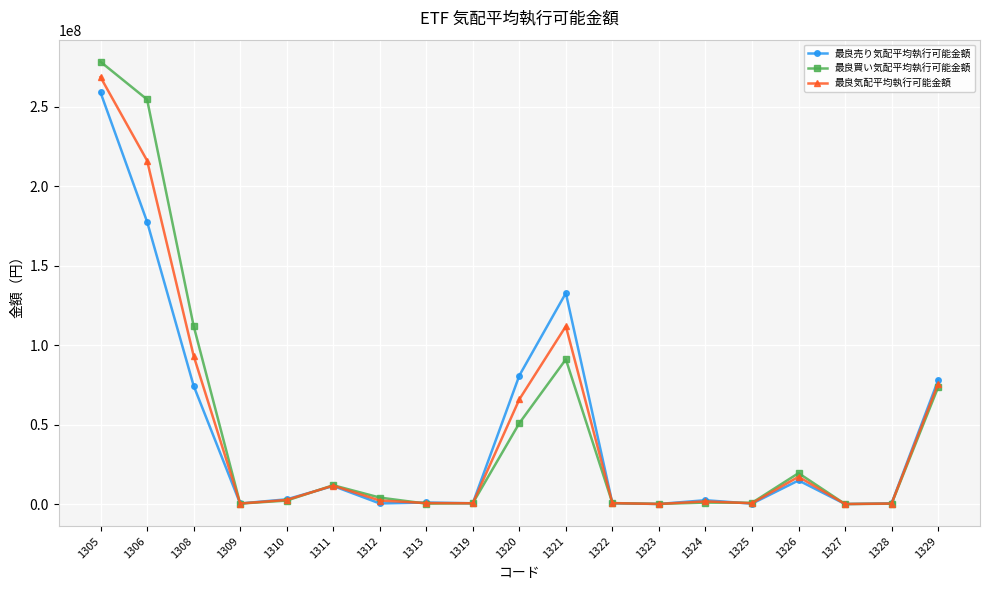

What is the sum of the 最良買い気配平均執行可能金額 values at 1309 and 1320?

51260107.1